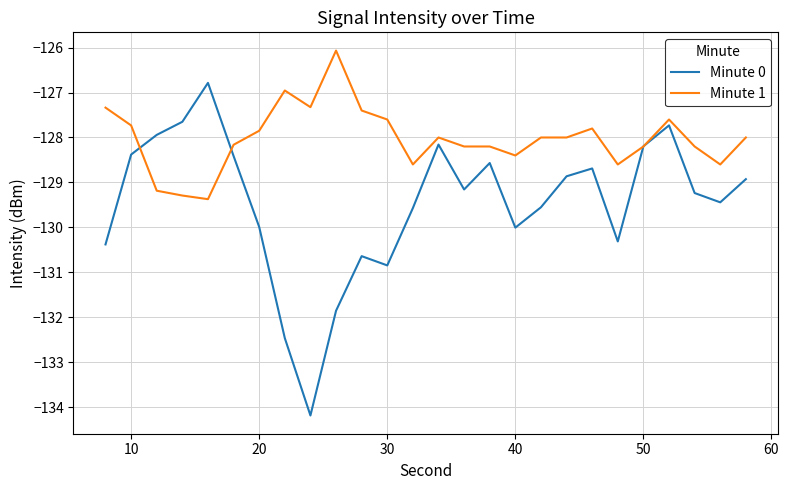

Rank the series by their average value, from highest to lowest.

Minute 1, Minute 0